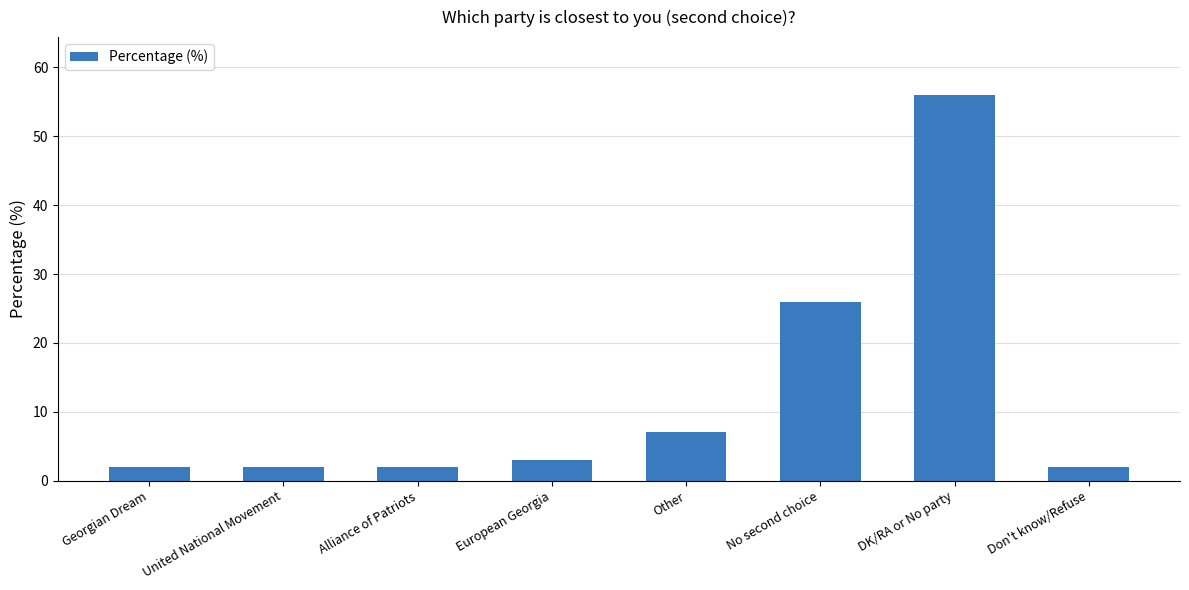

What is the change in value from No second choice to DK/RA or No party?

+30